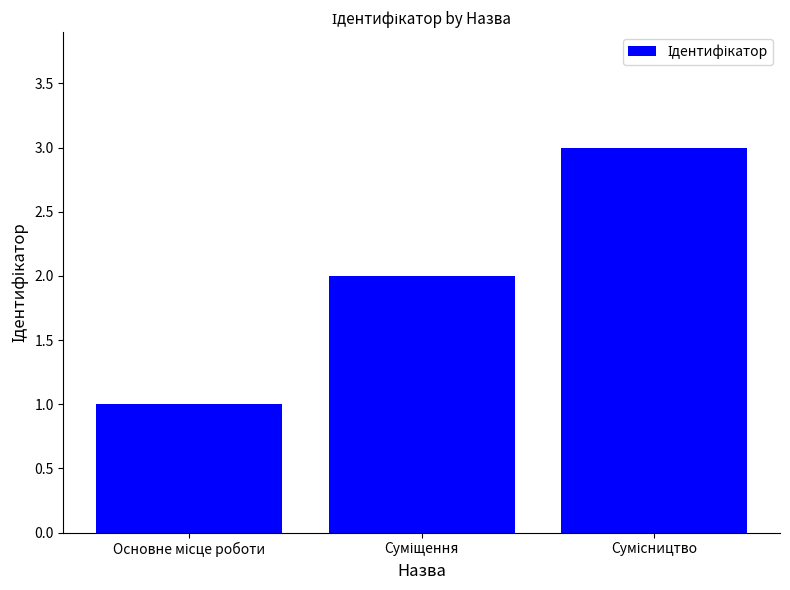

Are the bars horizontal?

No